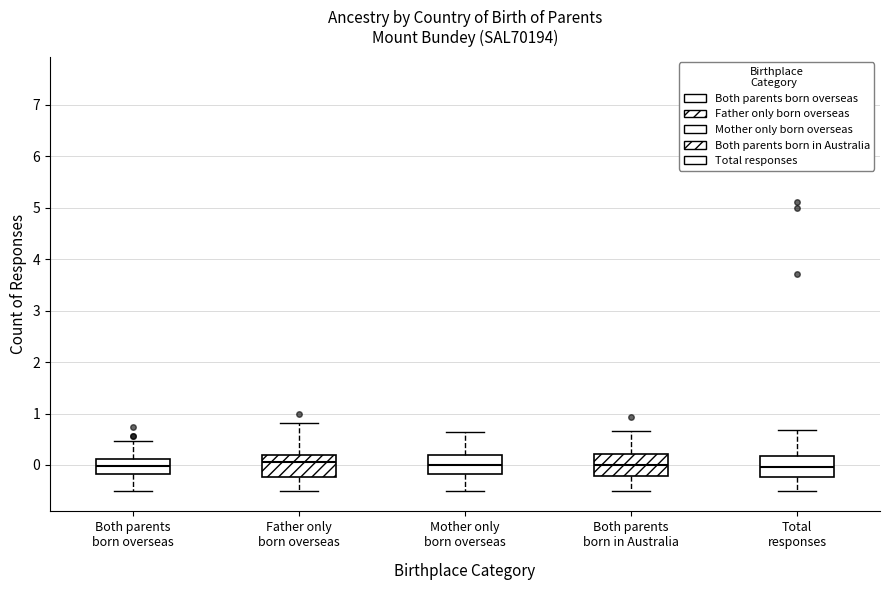

Where is the lower edge of the box for Both parents born in Australia on the y-axis? The values are not printed on the chart, so give them approximately, as read against the axis.

-0.2